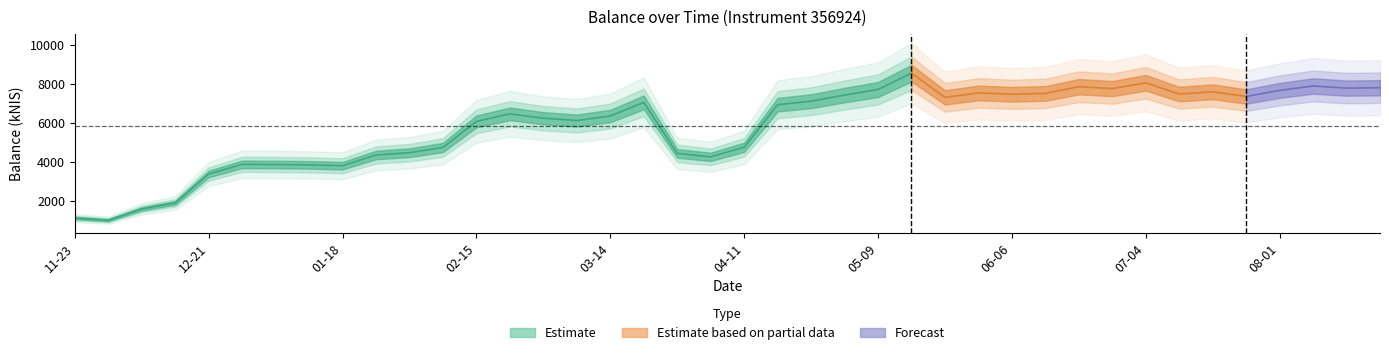

What is the sum of all values?

235566.5